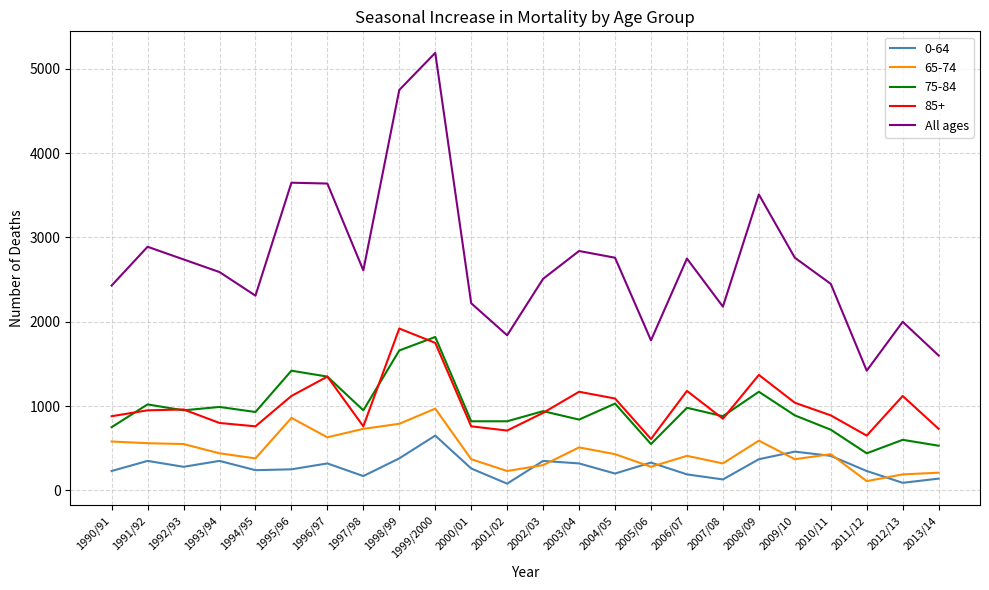

Which series has the widest spread of values?

All ages